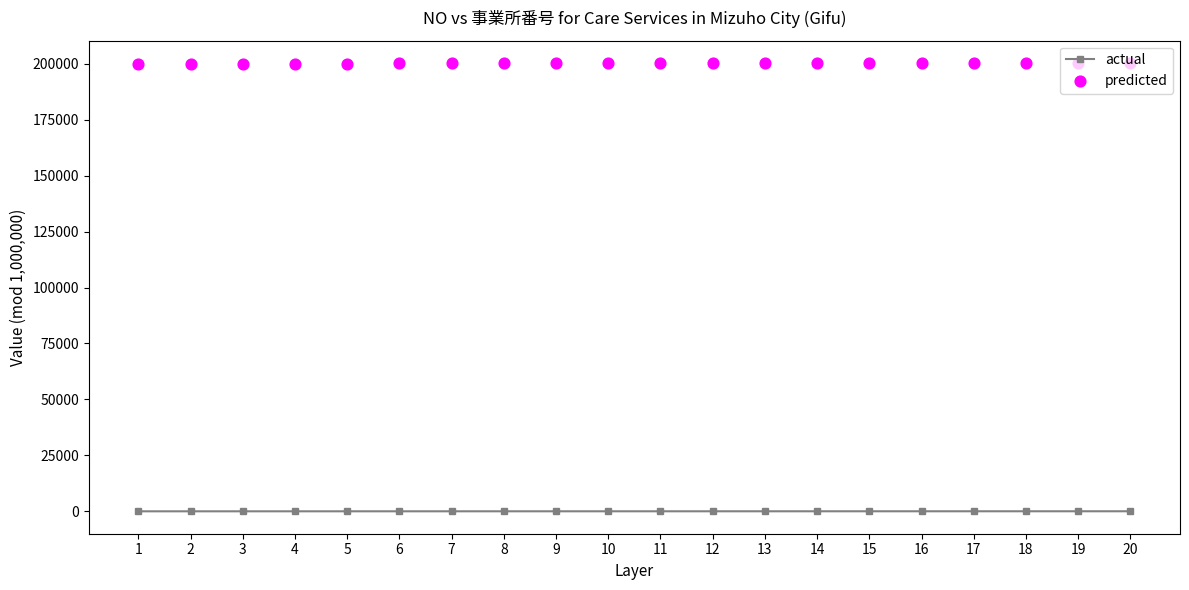

Which series has the largest total across all categories?

predicted